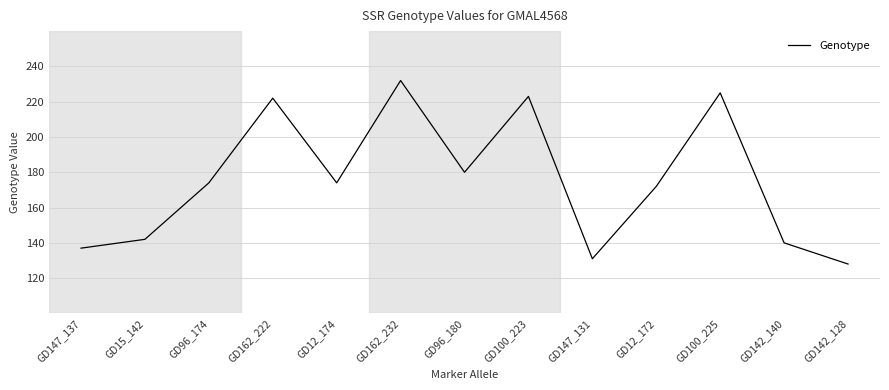

What is the minimum value shown in the chart?

128